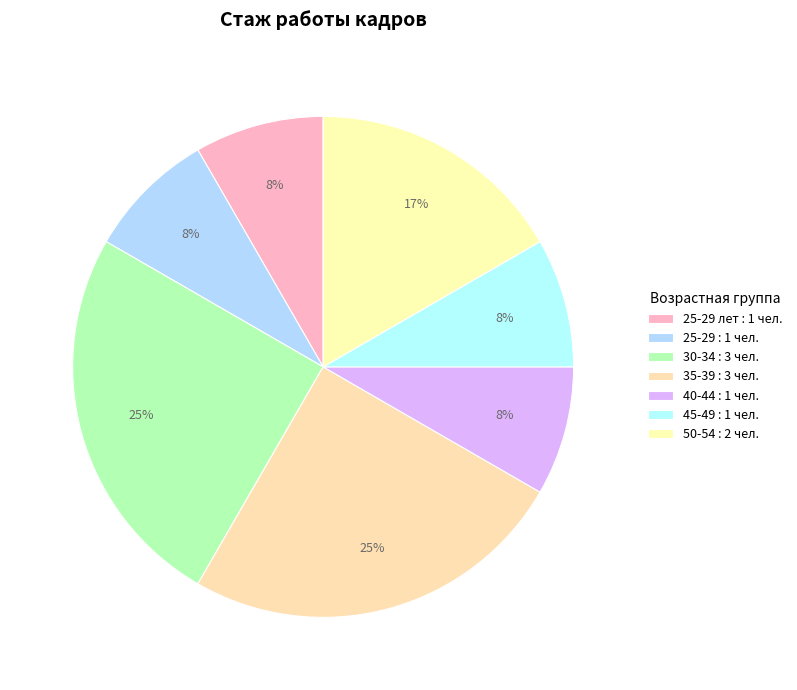

How many slices are in this pie chart?

7